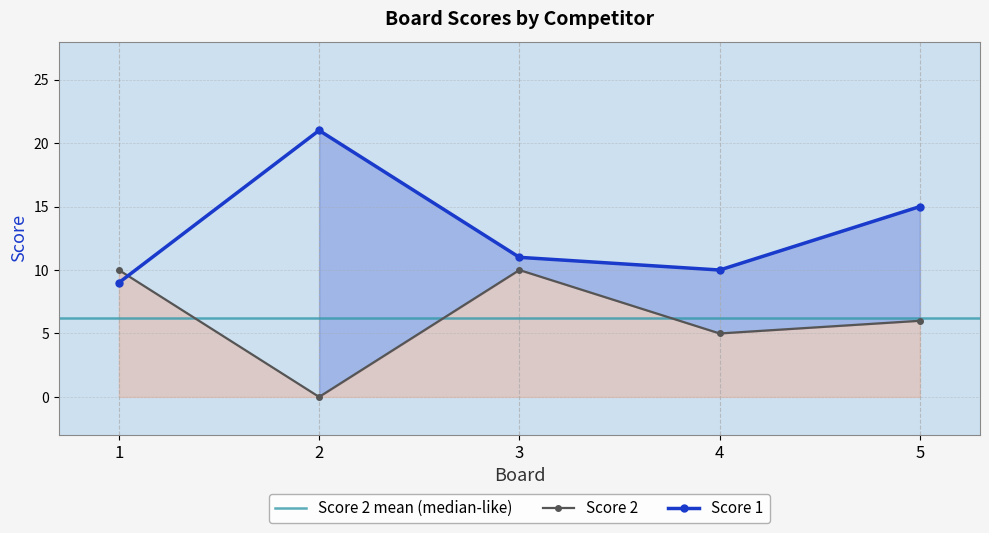

How many series are shown in this chart?

2